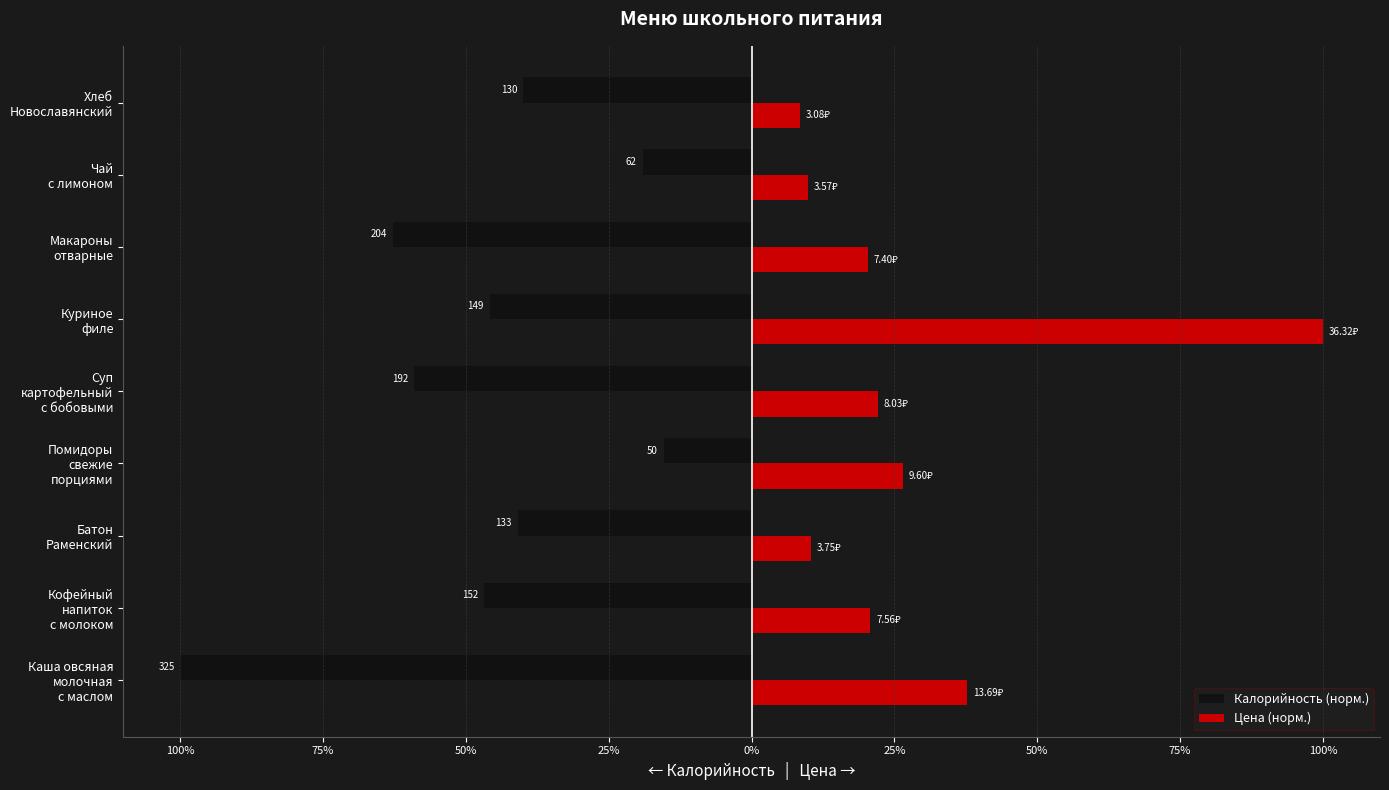

What are all the series names shown in the legend?

Калорийность (норм.), Цена (норм.)